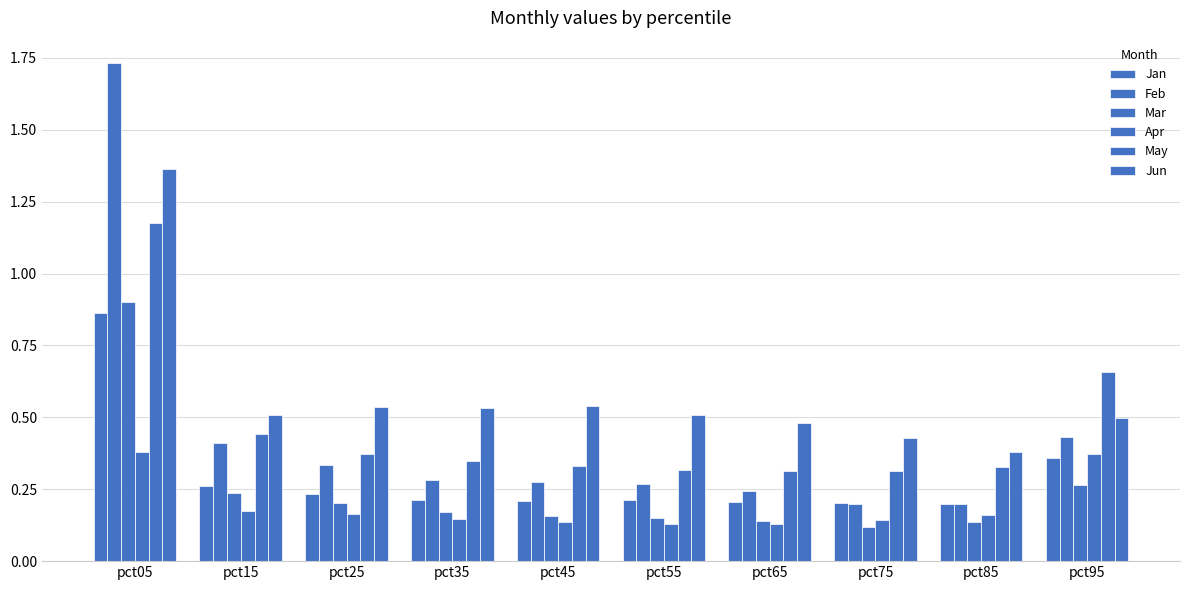

Rank the series by their maximum value, from highest to lowest.

Feb, Jun, May, Mar, Jan, Apr